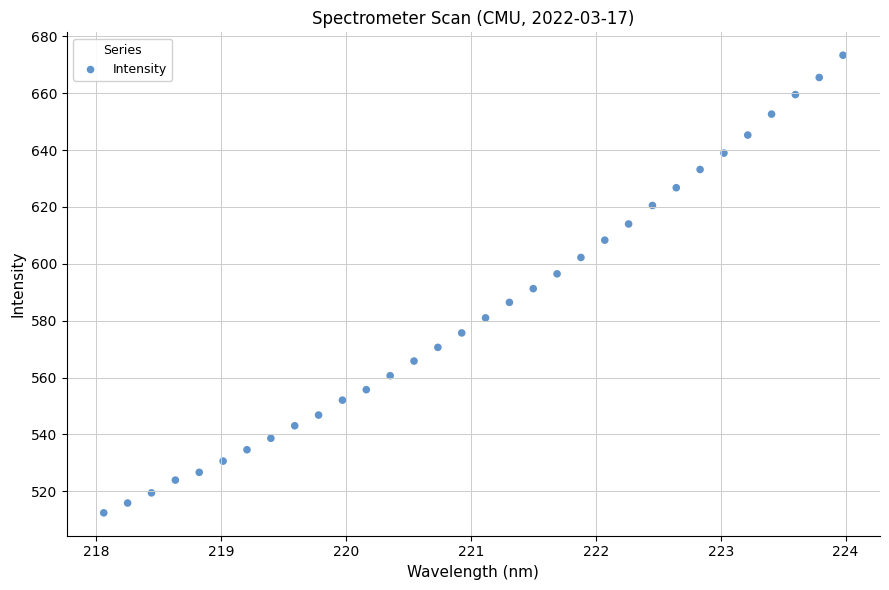

What is the range of Y values (max minus min)?

160.9